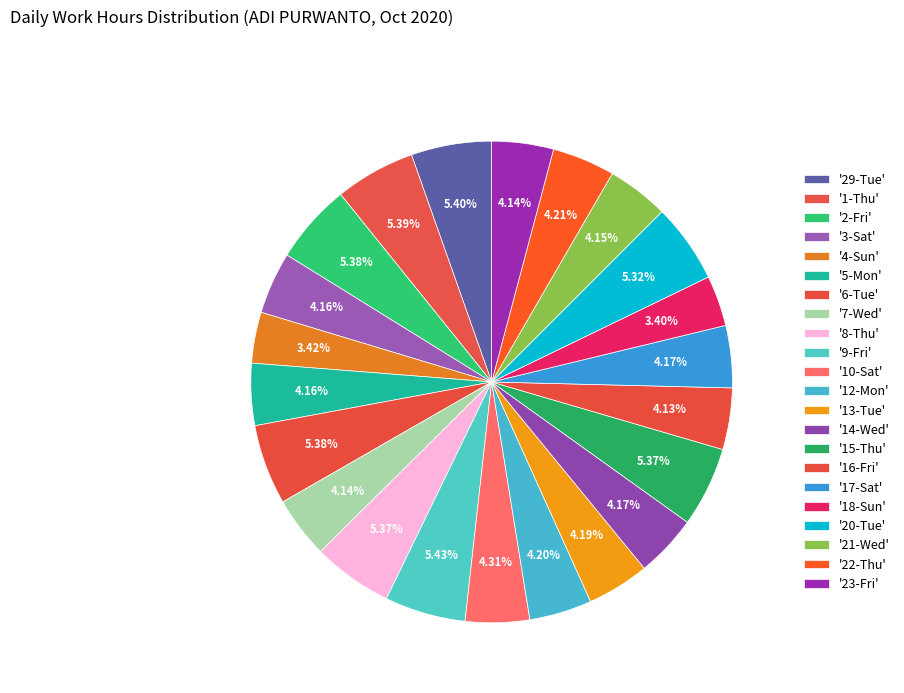

Is there a majority slice in this chart?

No